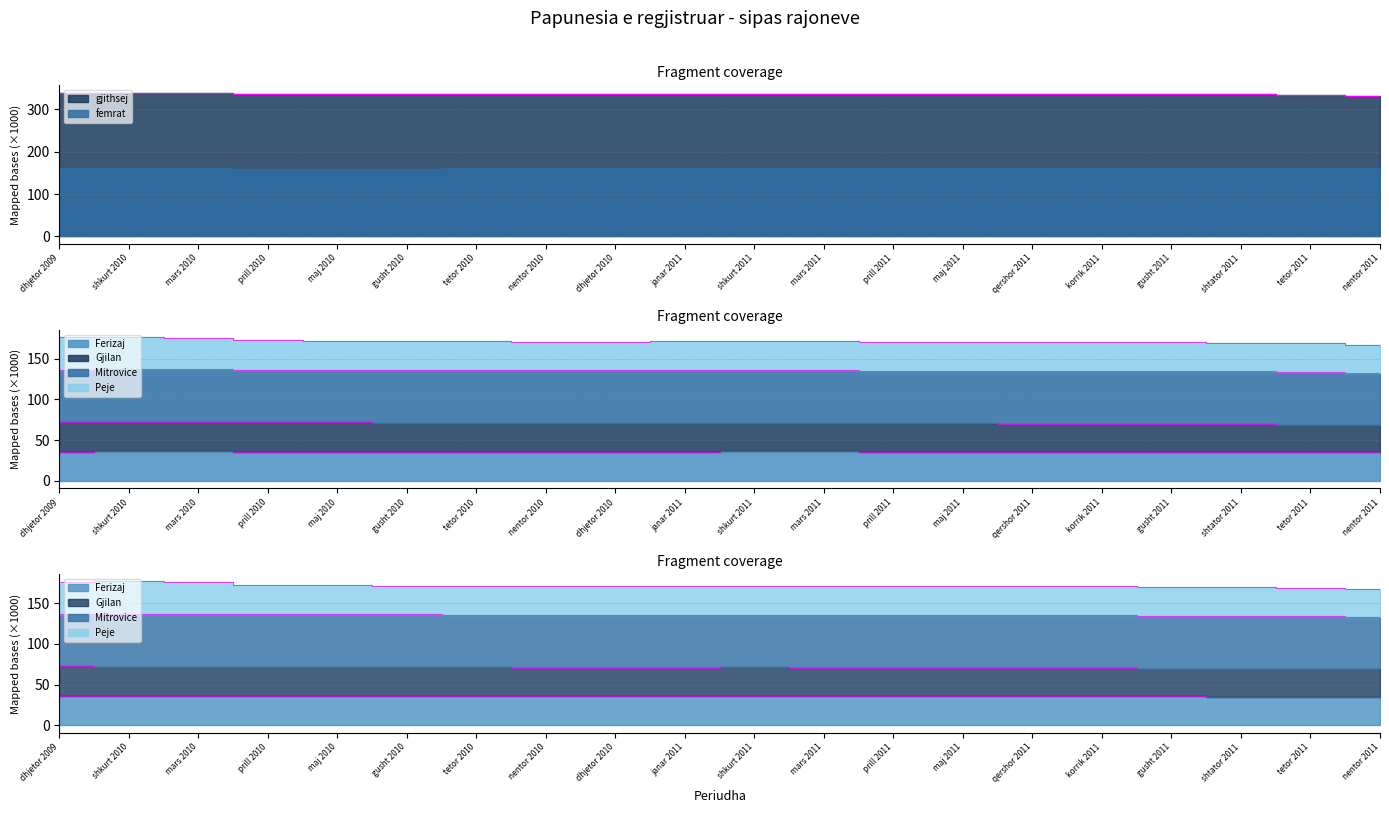

At which label does gjithsej reach its minimum?

nentor 2011